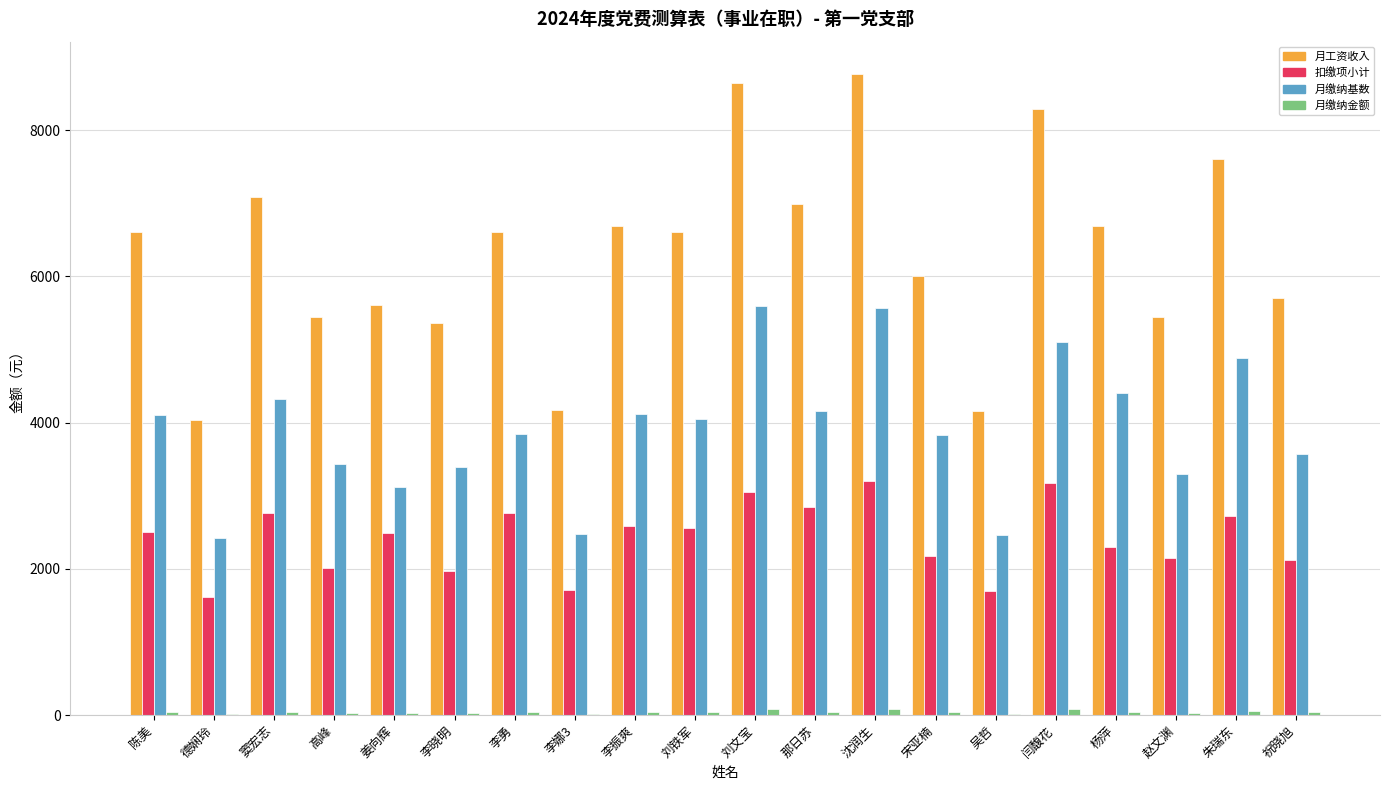

What is the maximum value shown in the chart?

8771.0